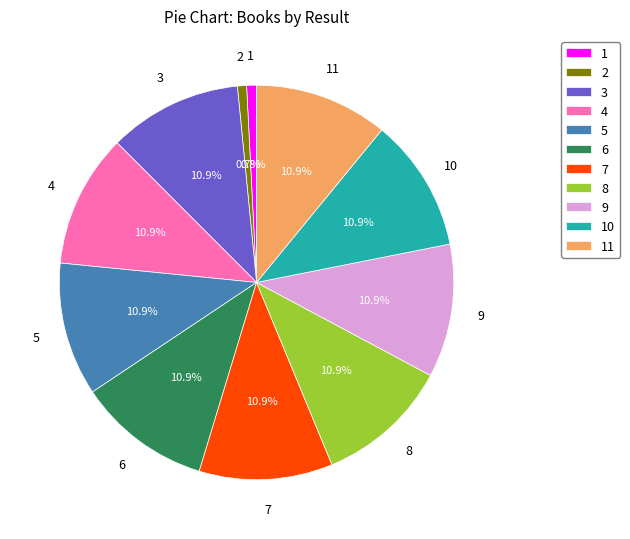

Combined, do 3 and 1 account for over 50%?

No